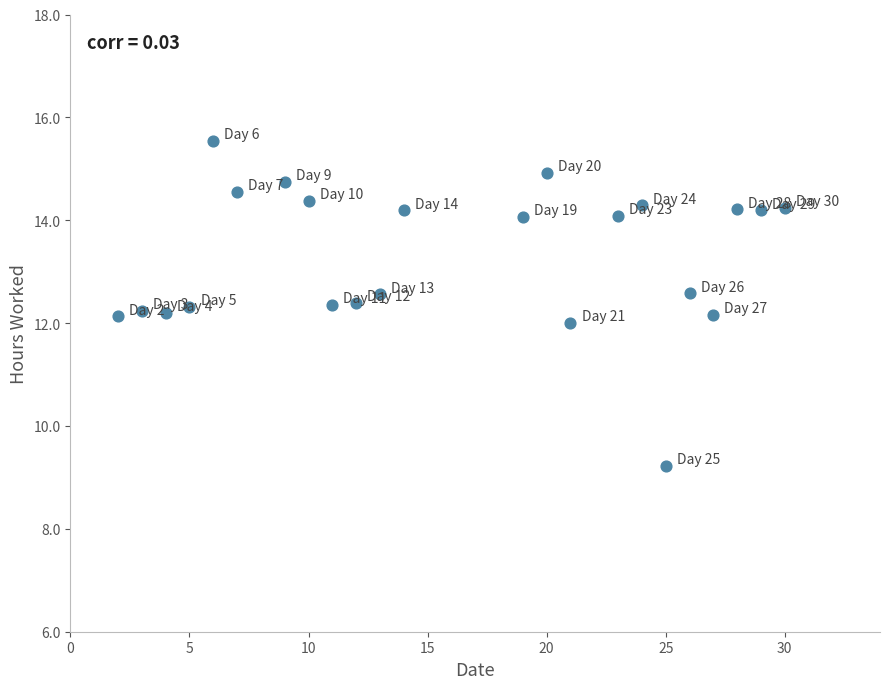

What is the range of X values (max minus min)?

28.0